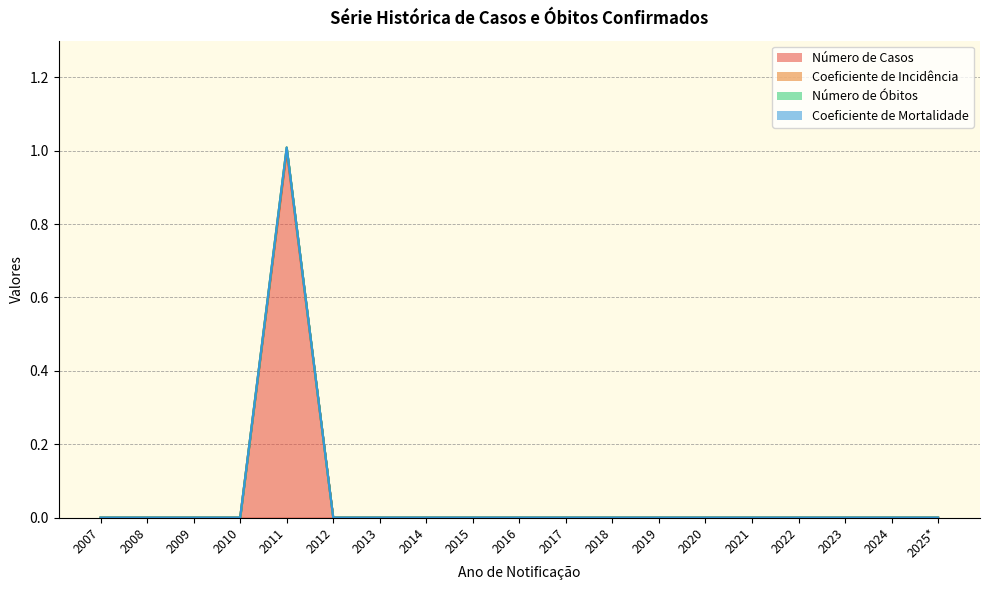

Which series has the widest spread of values?

Coeficiente de Incidência